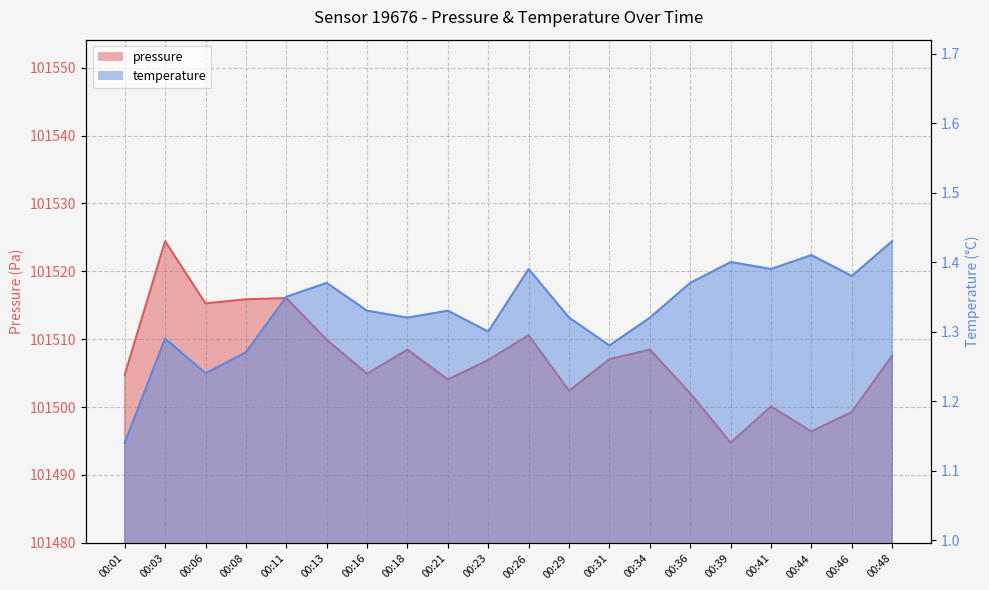

Which category has the lowest value across all series?

00:01